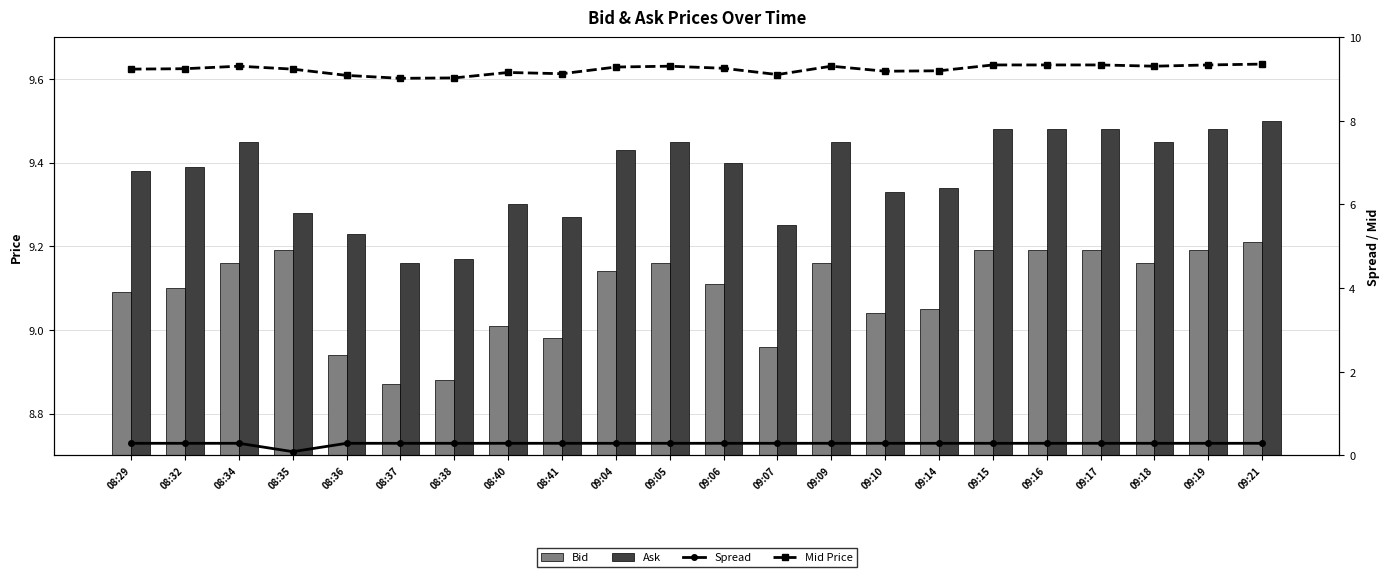

What are all the series names shown in the legend?

Bid, Ask, Spread, Mid Price